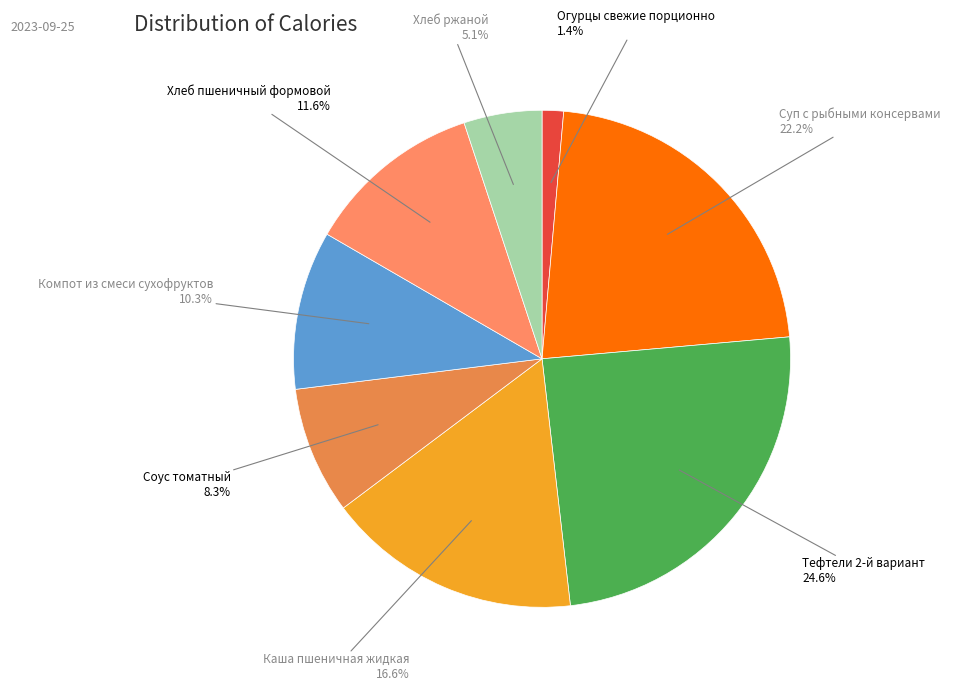

To the nearest percent, what percentage of the pie is Хлеб пшеничный формовой?

12%